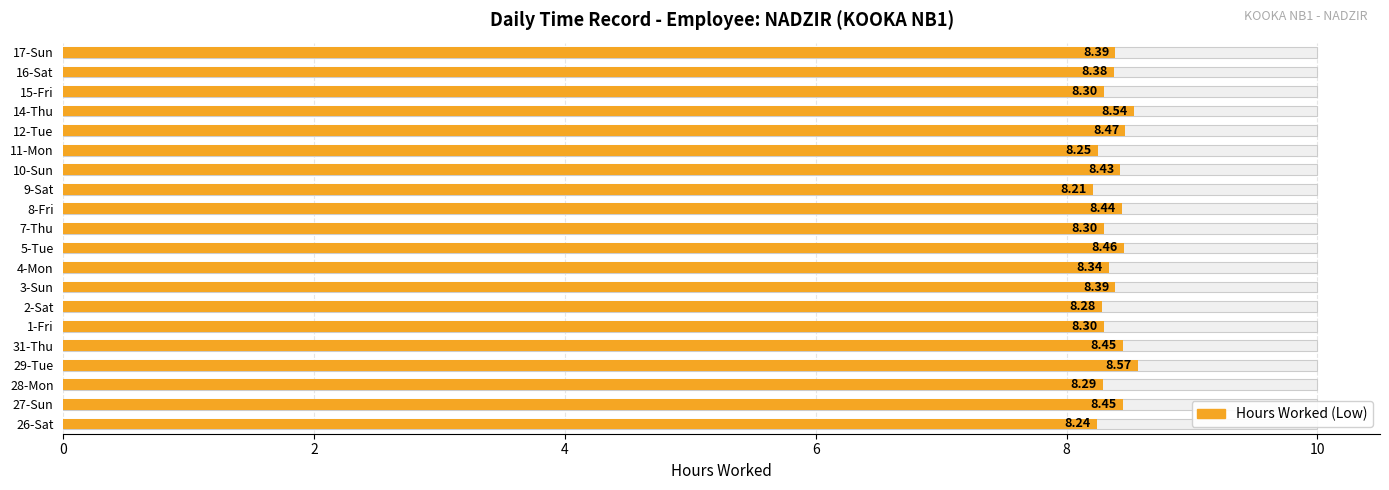

True or false: the data shows 14.2 at 29-Tue.

False